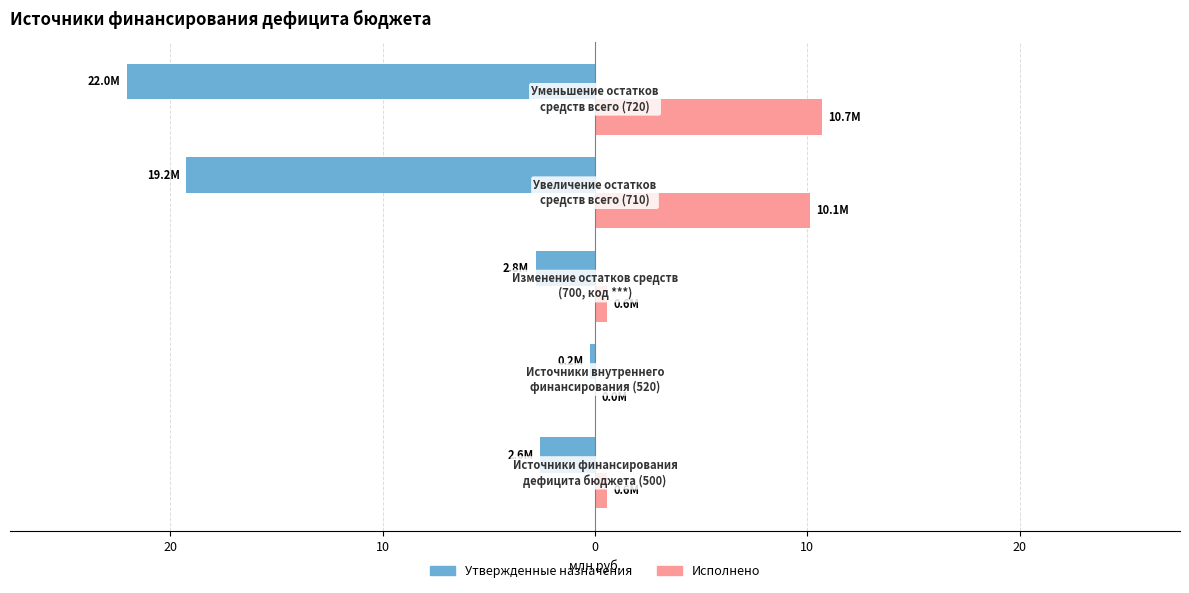

Reading left to right, list all the values displayed in this chart.

Утвержденные назначения: 30=-2.6	20=-0.2	10=-2.8	0=-19.2	10=-22.0
Исполнено: 30=0.6	20=0.0	10=0.6	0=10.1	10=10.7